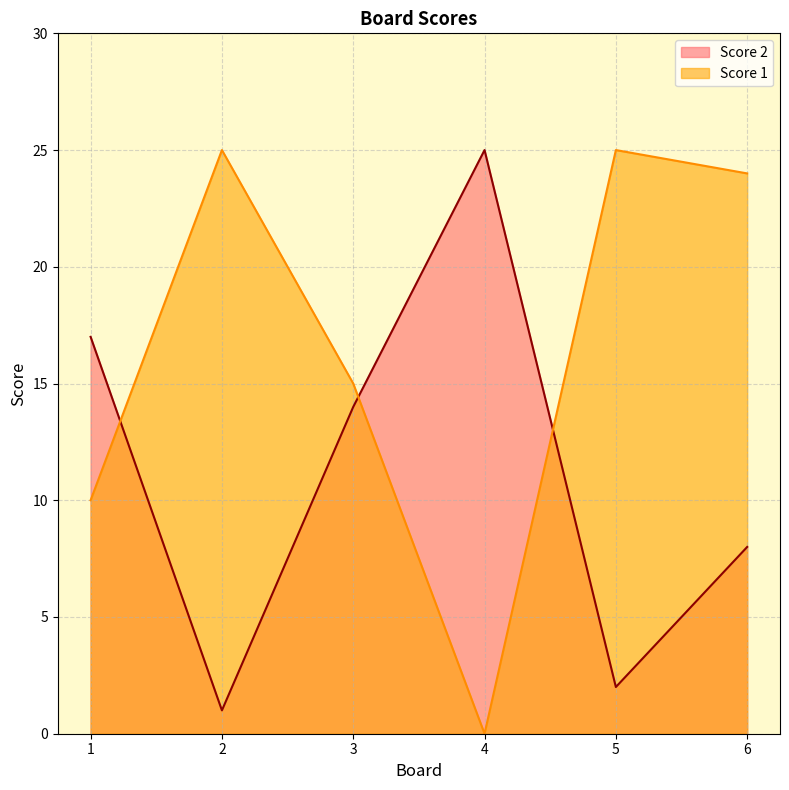

True or false: Score 2 has a value of 2 at 5.

True